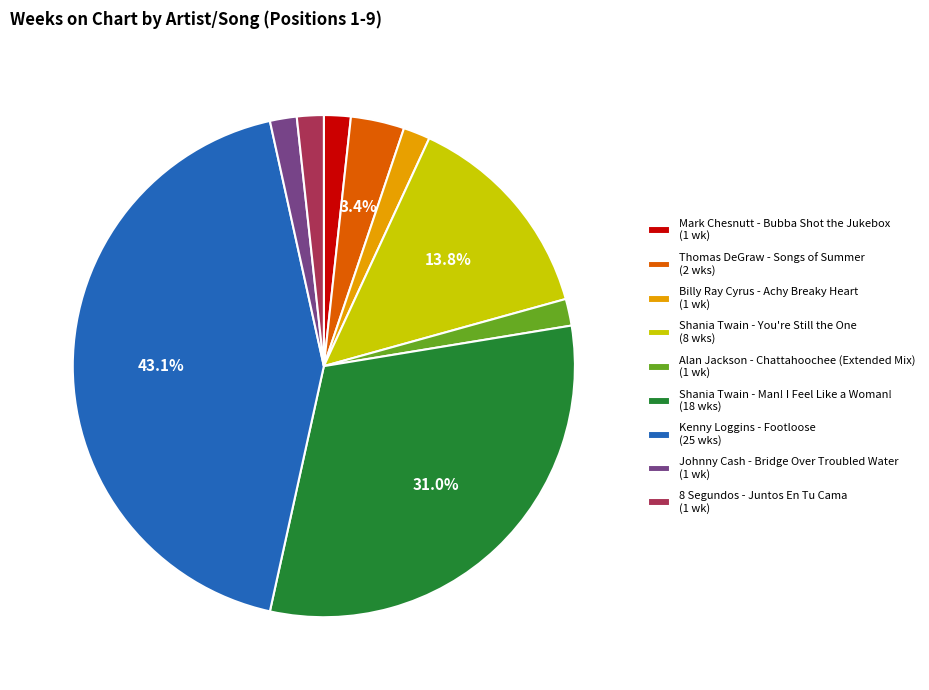

To the nearest percent, what percentage of the pie is Shania Twain - You're Still the One?

14%